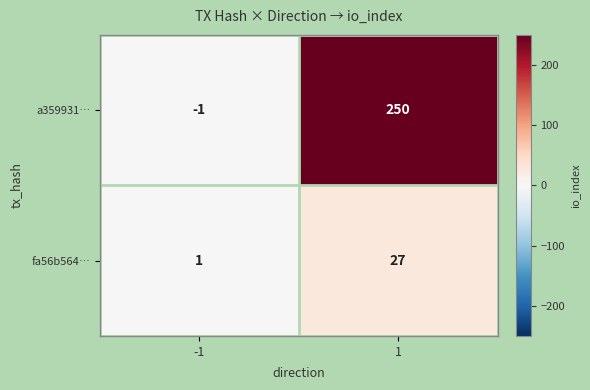

Which series has the largest range (max minus min)?

a359931…